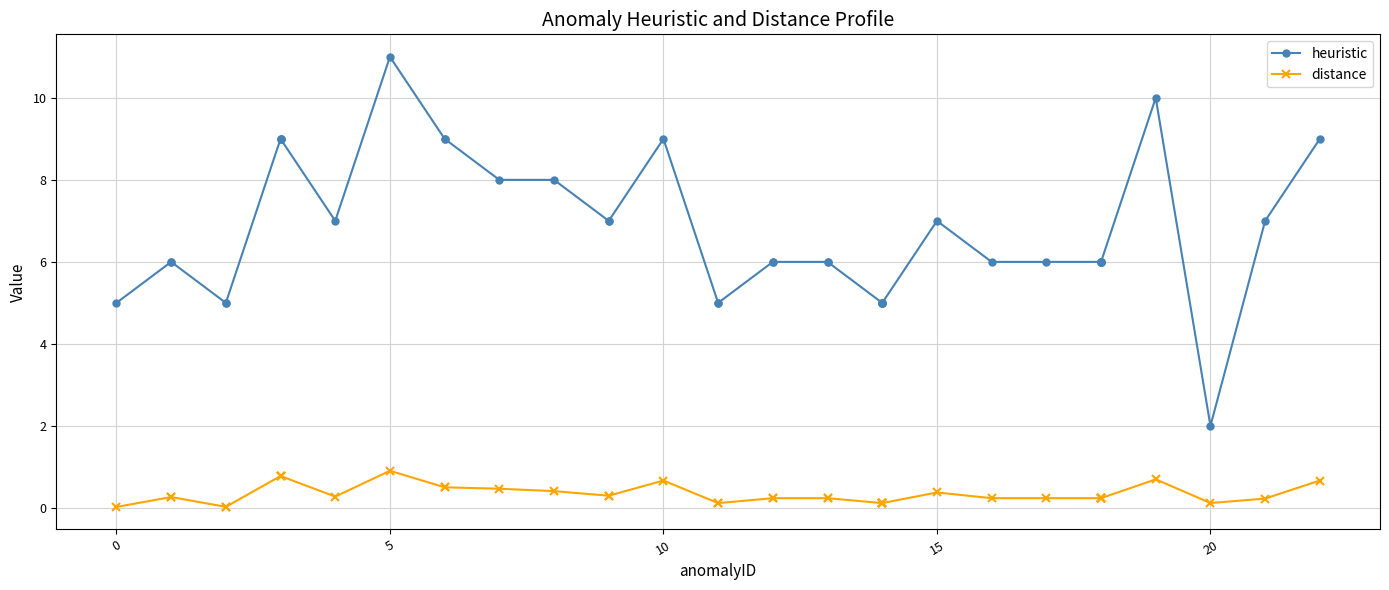

True or false: distance and heuristic intersect in this chart.

False